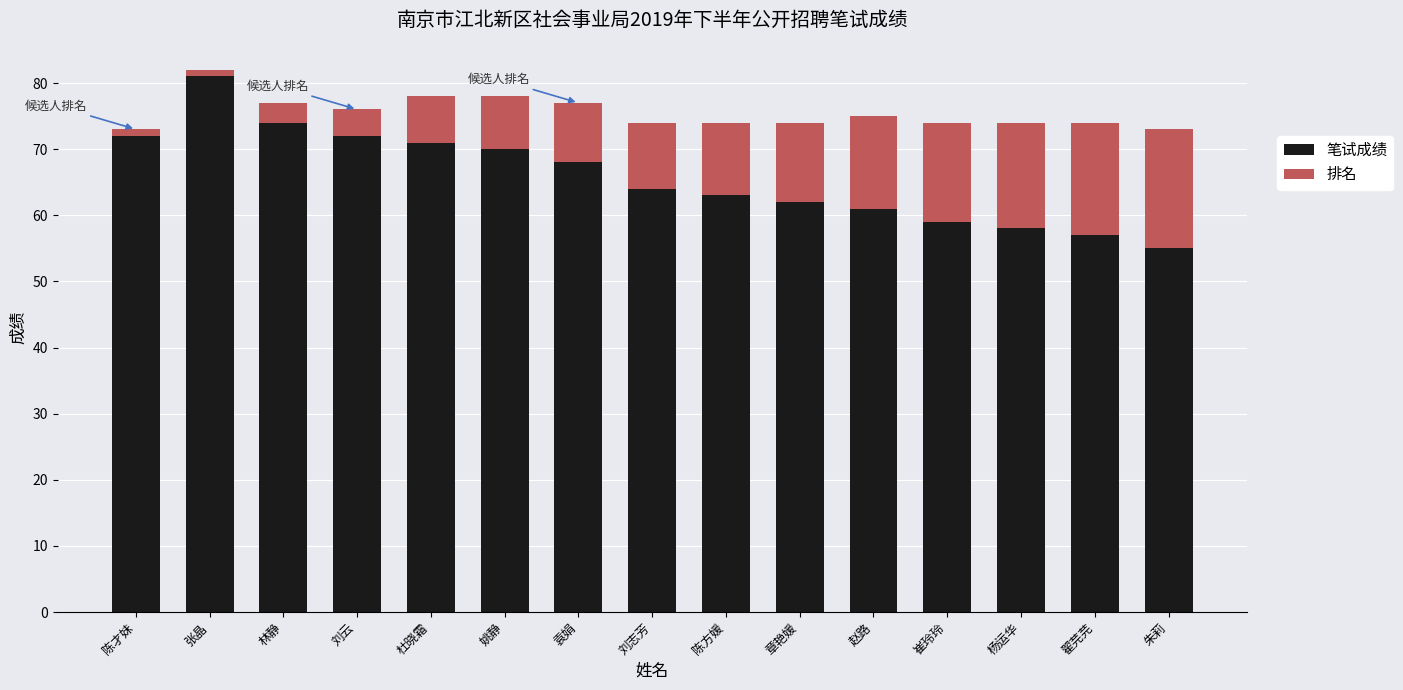

Reading left to right, what are the values for 笔试成绩?

72	81	74	72	71	70	68	64	63	62	61	59	58	57	55